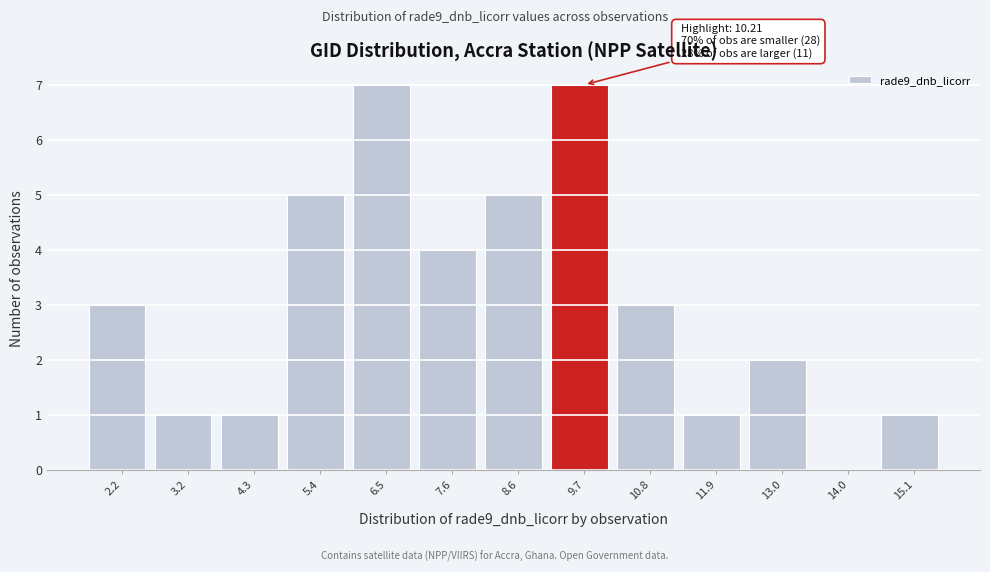

Reading right to left, extract all data points from this chart.

15.1=1	14.0=0	13.0=2	11.9=1	10.8=3	9.7=7	8.6=5	7.6=4	6.5=7	5.4=5	4.3=1	3.2=1	2.2=3